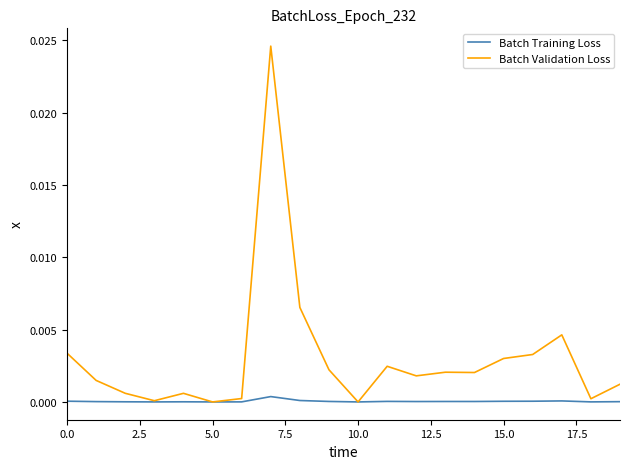

List the series in order of their peak value, lowest first.

Batch Training Loss, Batch Validation Loss